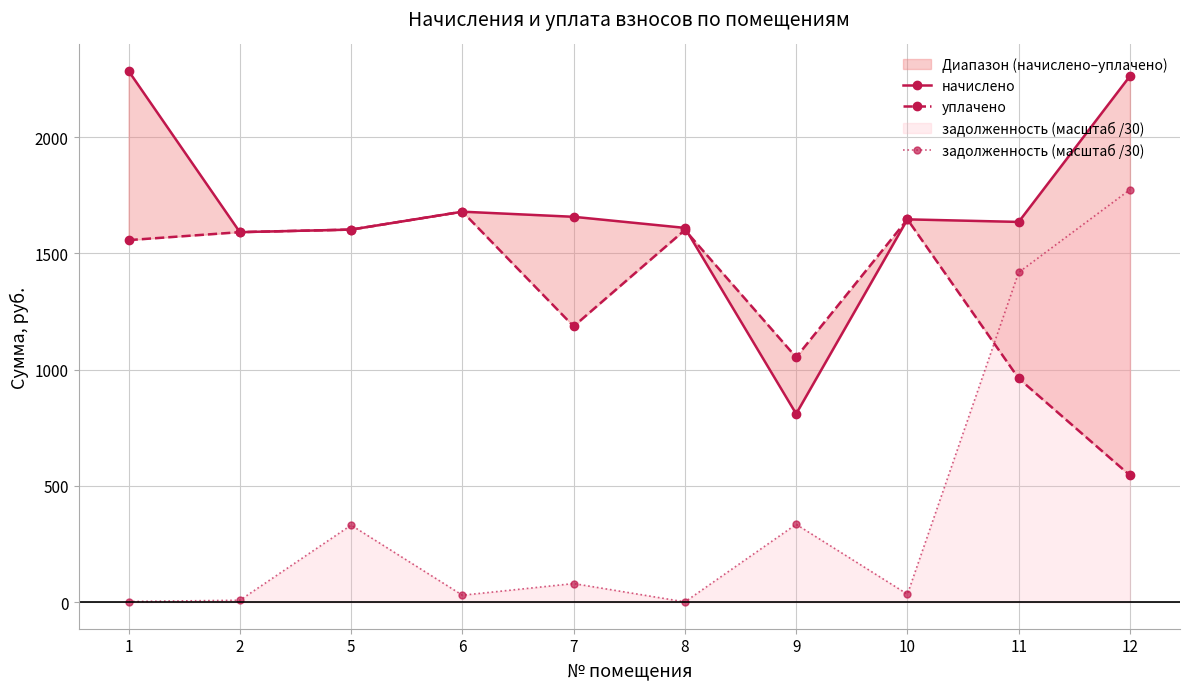

What is the difference between the уплачено values at 7 and 6?

493.1